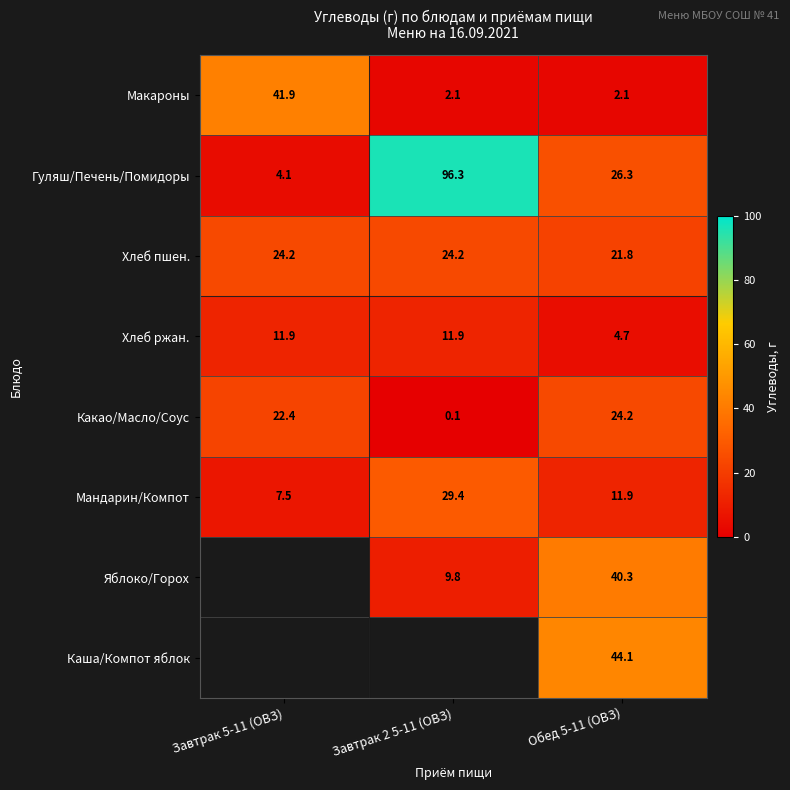

Is the value of Мандарин/Компот at Завтрак 2 5-11 (ОВЗ) greater than the value of Яблоко/Горох at Обед 5-11 (ОВЗ)?

No